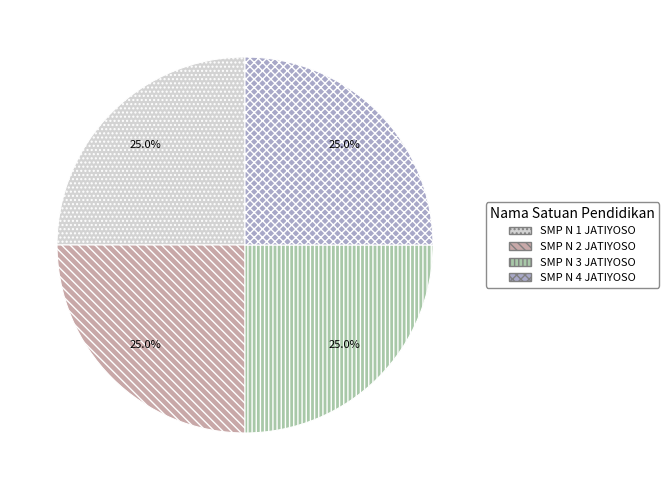

Count the number of slices in the pie.

4